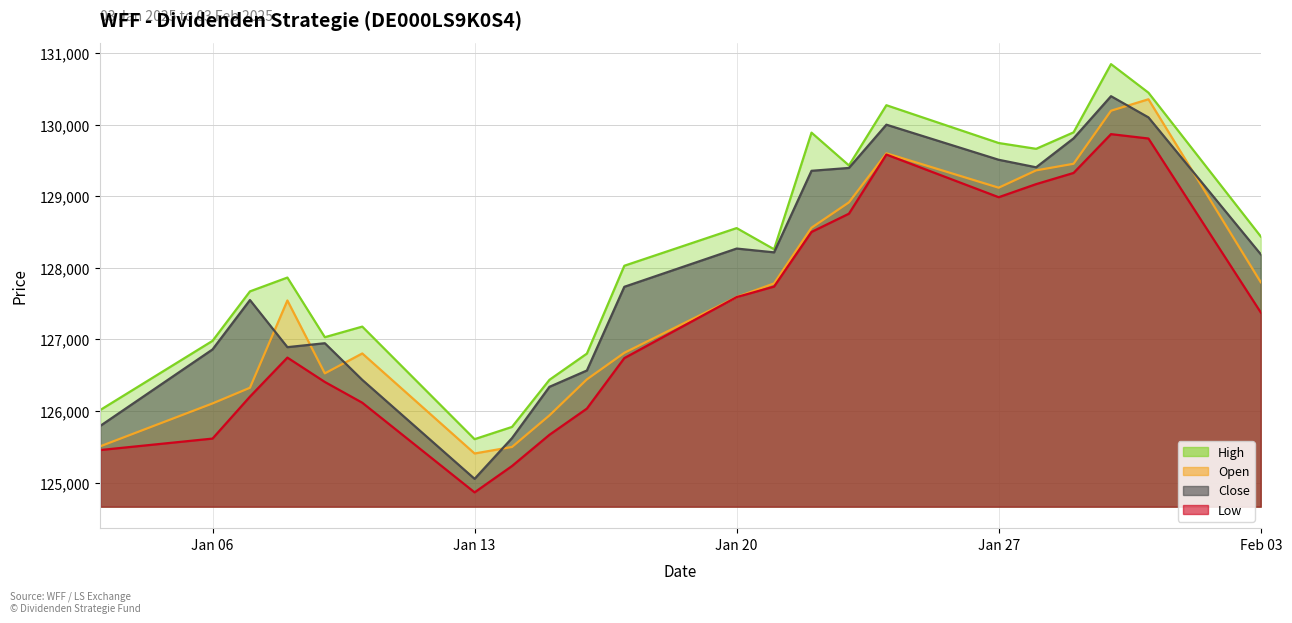

Is the value of Close at 28.01.2025 greater than the value of Low at 07.01.2025?

Yes